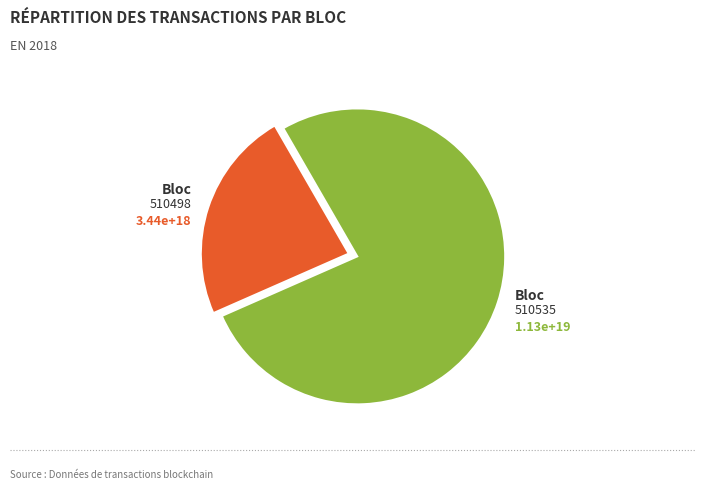

What is the ratio of the value at 510535 to the value at 510498?

3.3